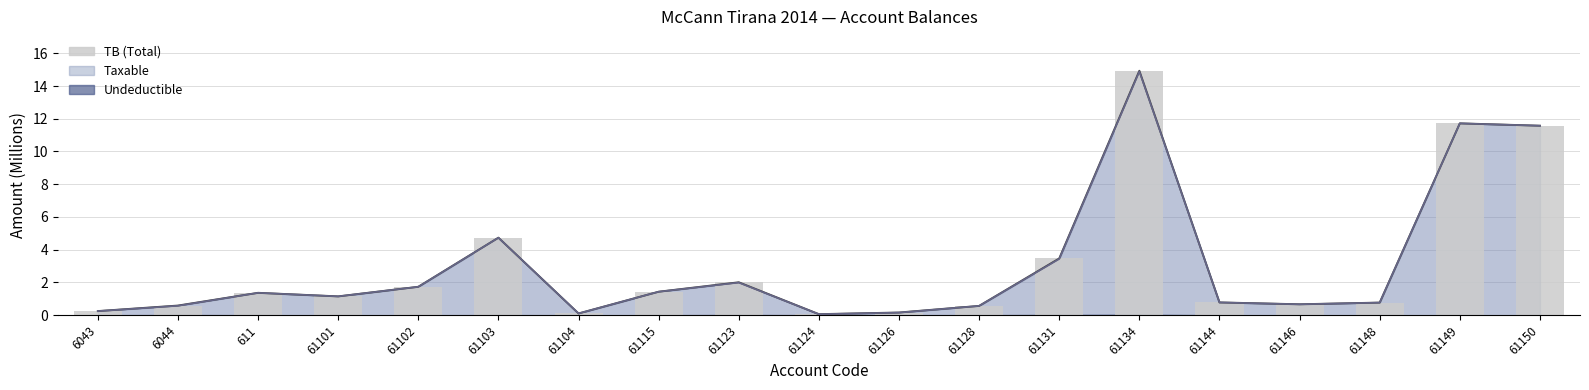

Count the number of categories in the chart.

19